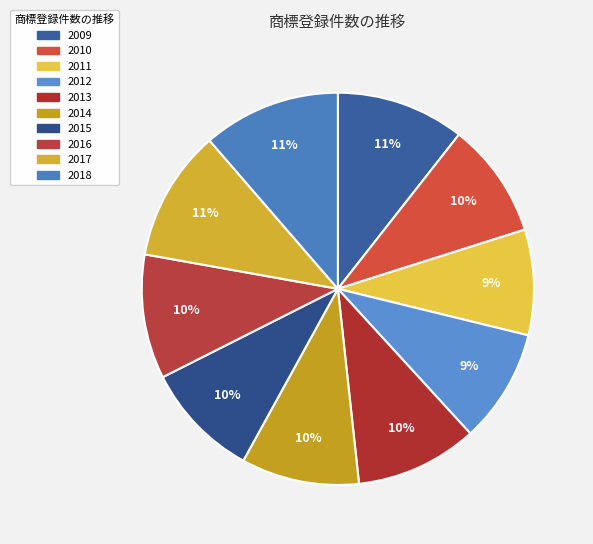

Is there a majority slice in this chart?

No